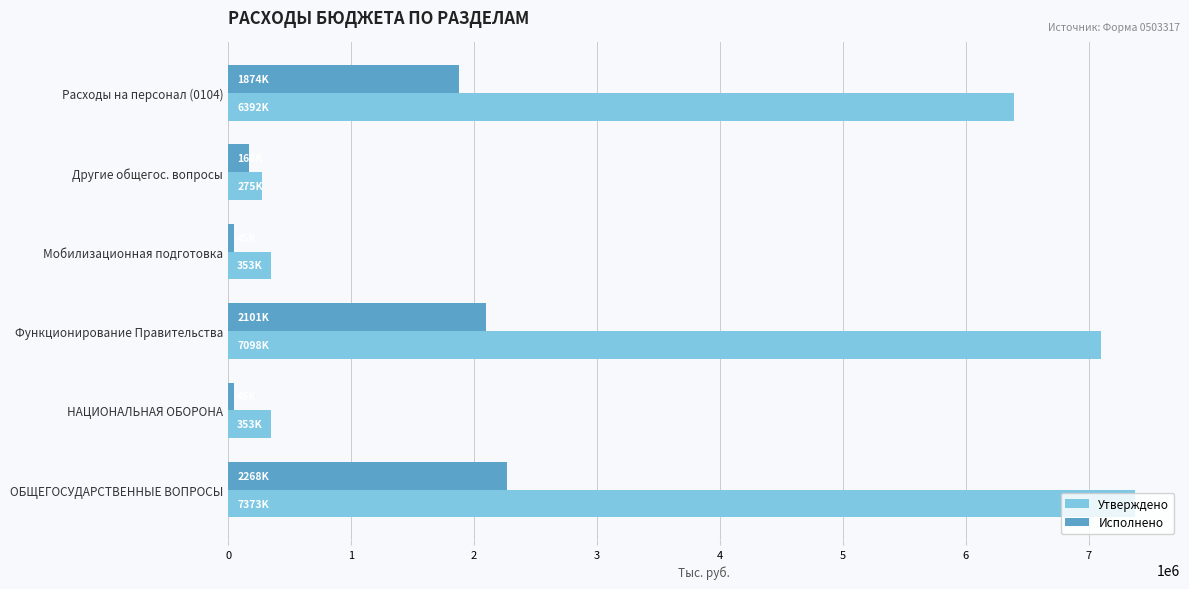

What are all the series names shown in the legend?

Утверждено, Исполнено